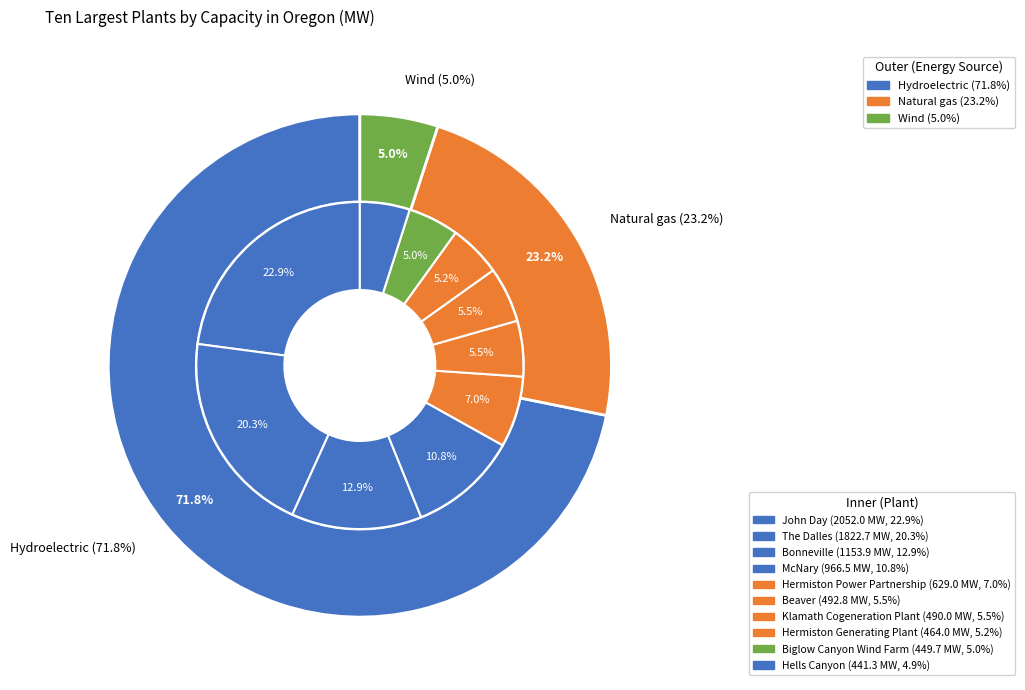

The The Dalles slice represents 32% of the pie. True or false?

False